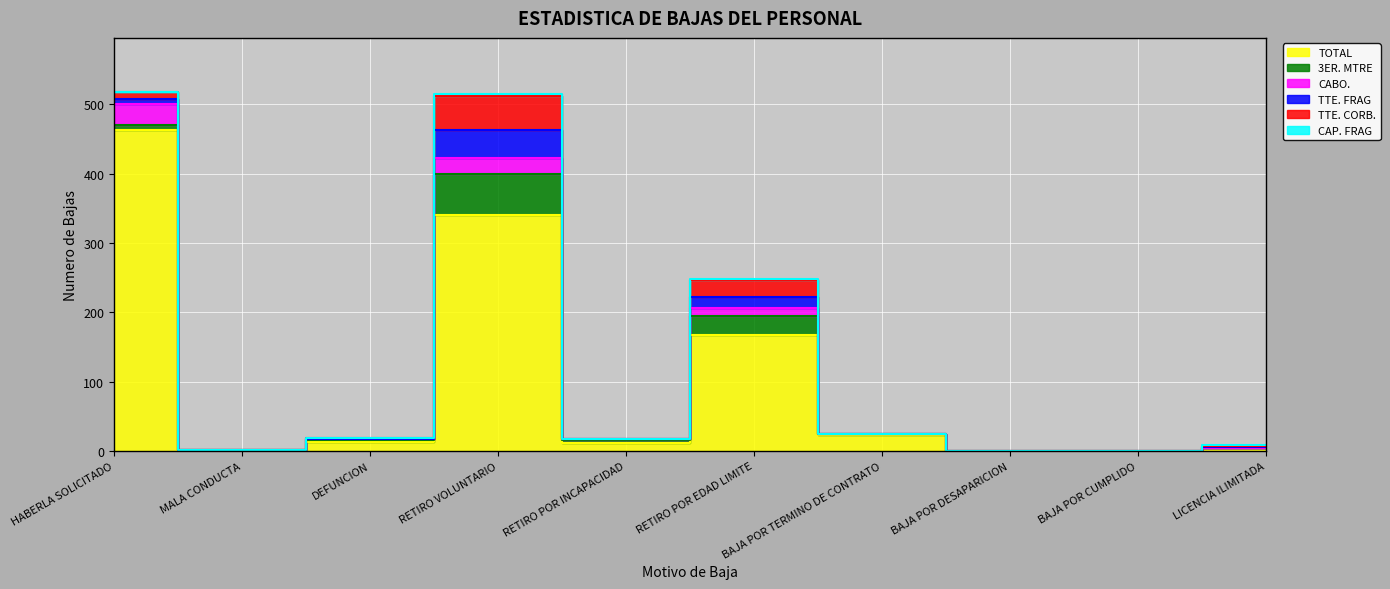

True or false: TTE. CORB. and CAP. FRAG intersect in this chart.

False